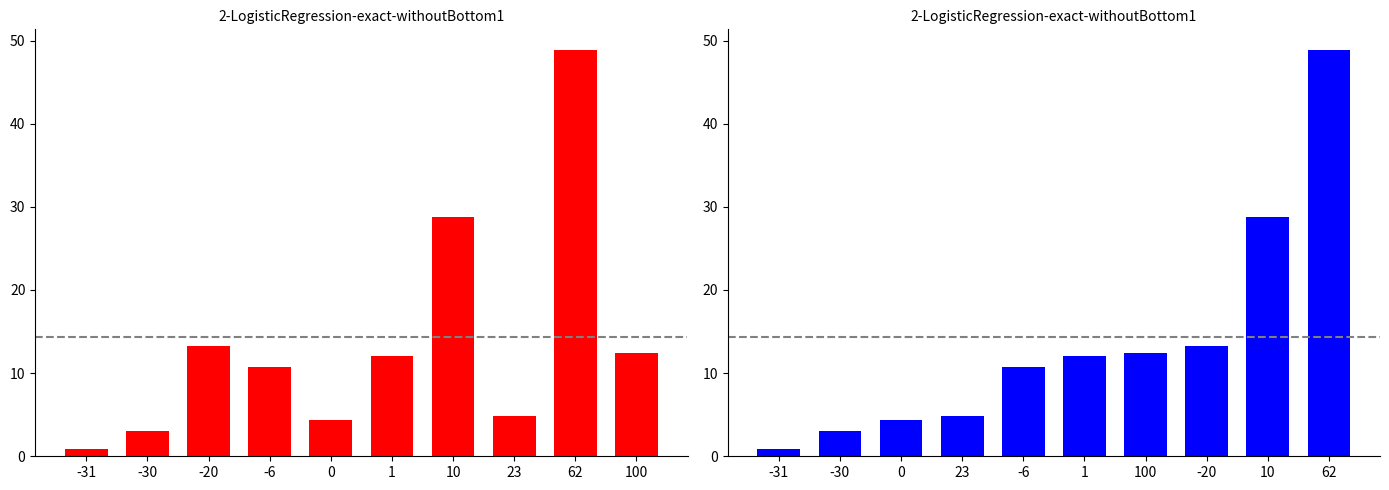

True or false: the data shows 9.7 at 10.

False